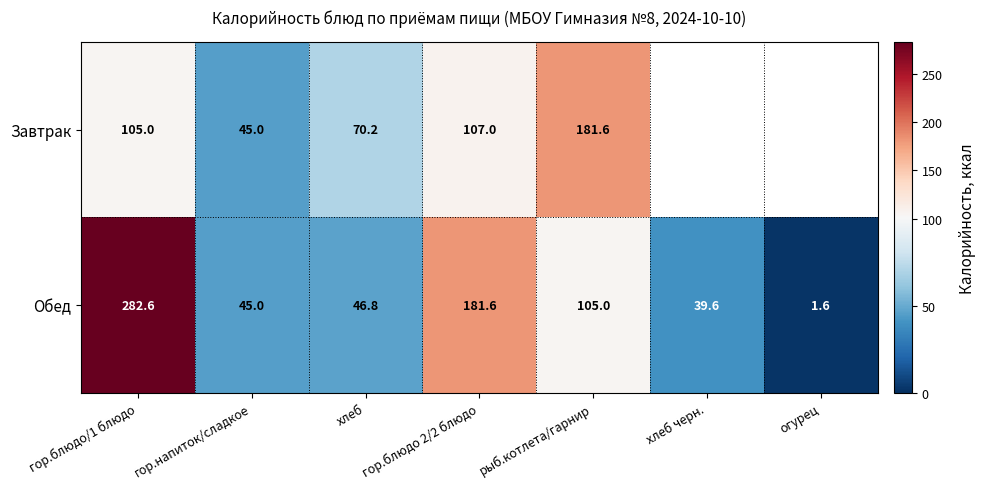

How many series are shown in this chart?

2